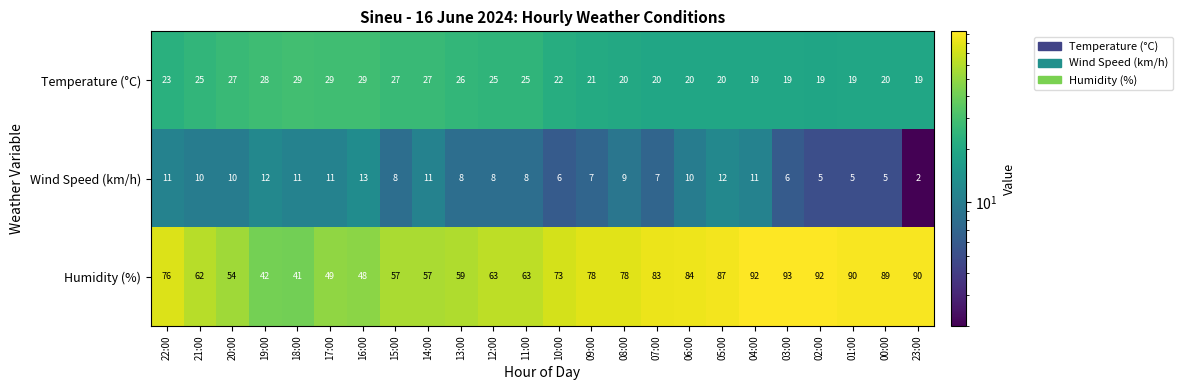

Which series has the largest total across all categories?

Humidity (%)